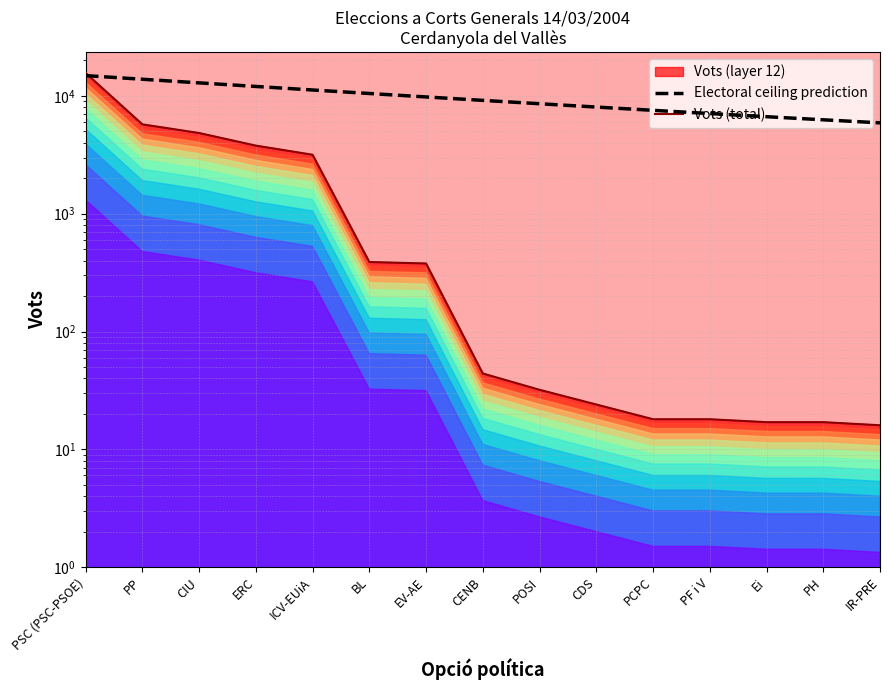

True or false: Vots (total) has more than 2 points higher than both neighbors.

False